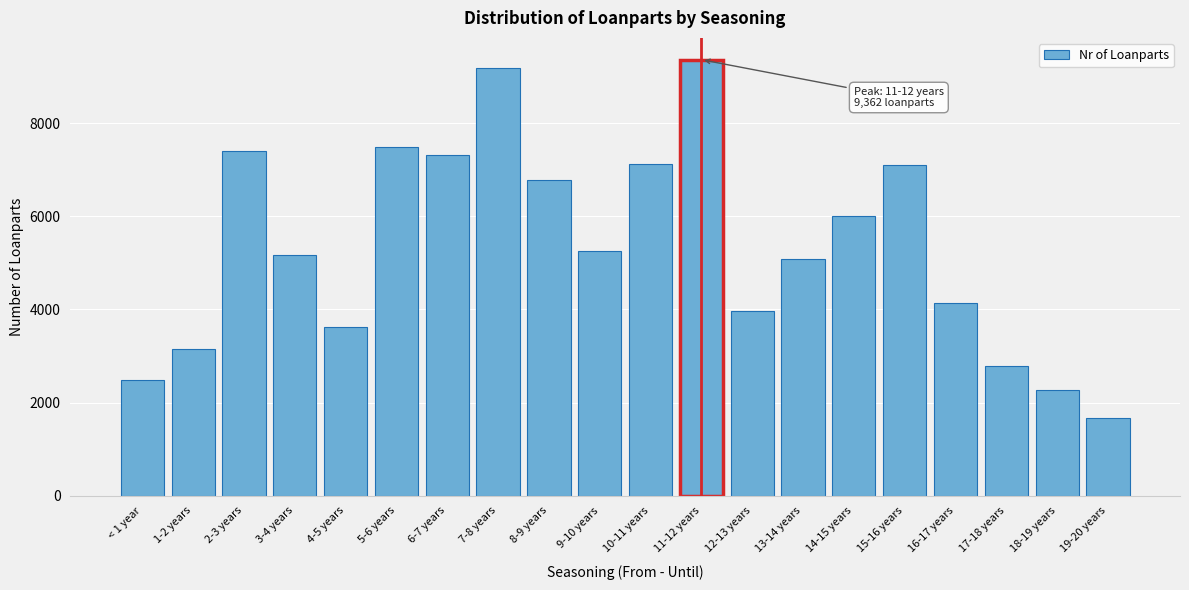

What is the average value?

5366